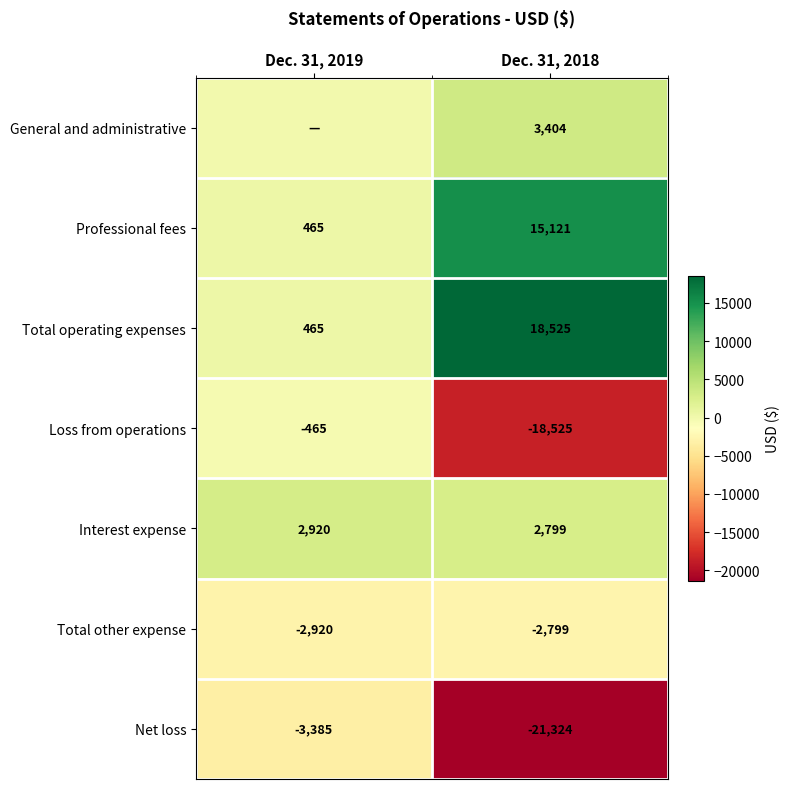

Is it true that Professional fees equals 4936 at Dec. 31, 2018?

False